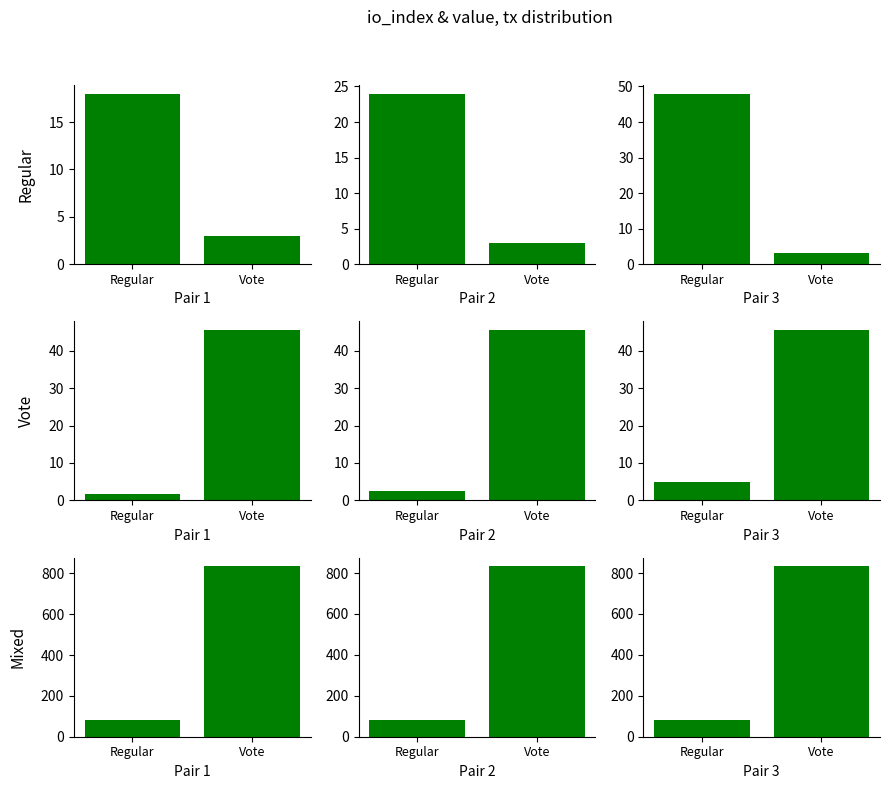

Which label corresponds to the largest value in the chart?

Vote